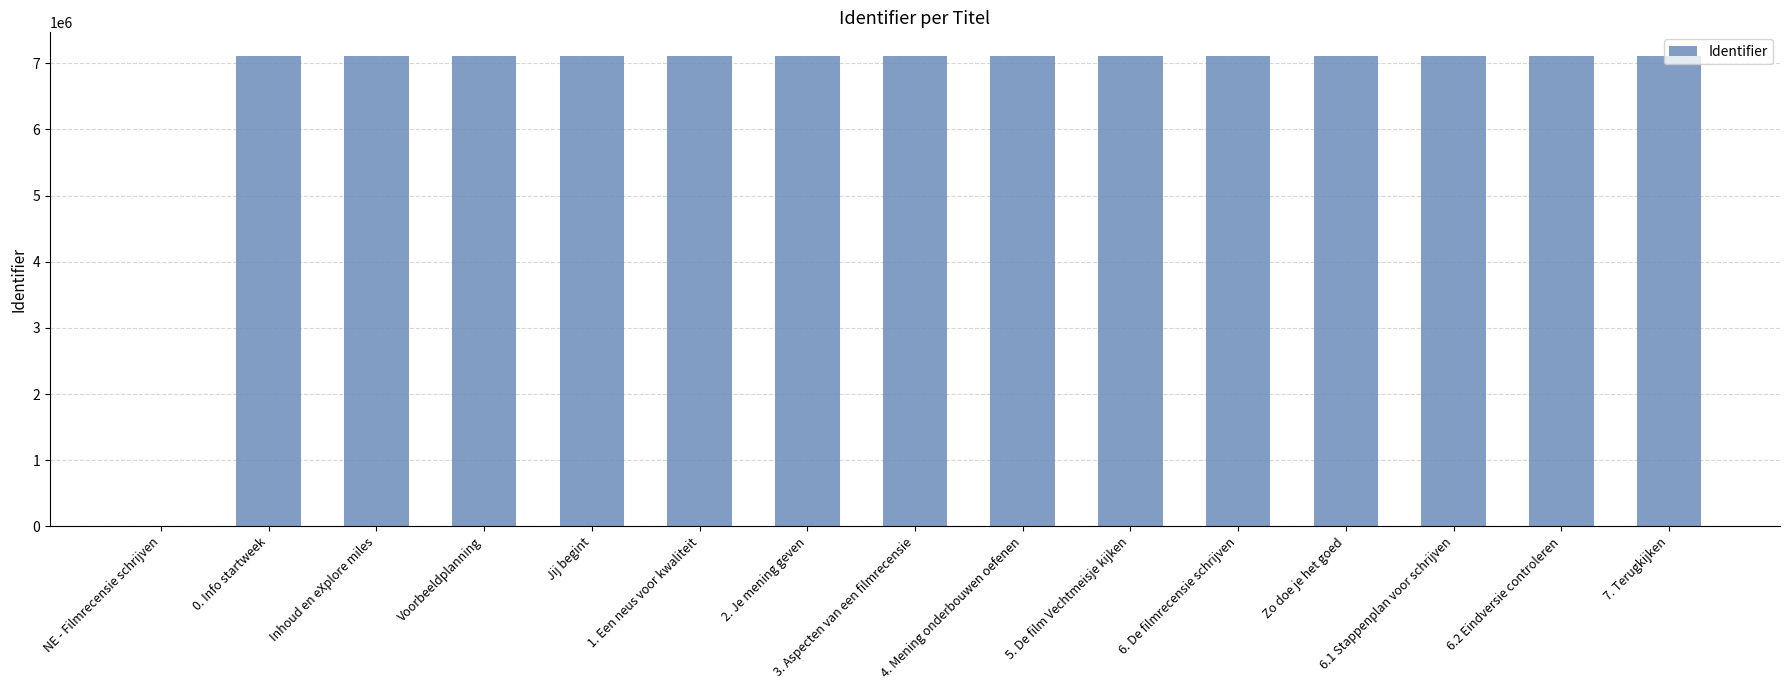

Which has a higher value, 5. De film Vechtmeisje kijken or NE - Filmrecensie schrijven?

5. De film Vechtmeisje kijken